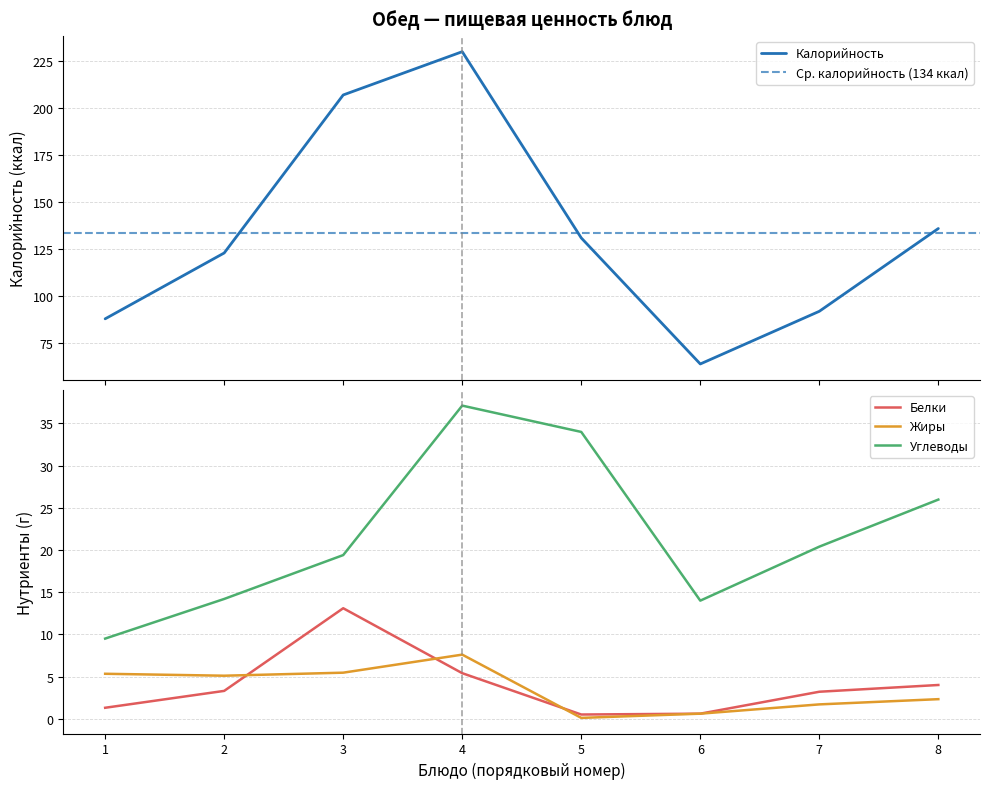

What is the sum of all Калорийность values?

1071